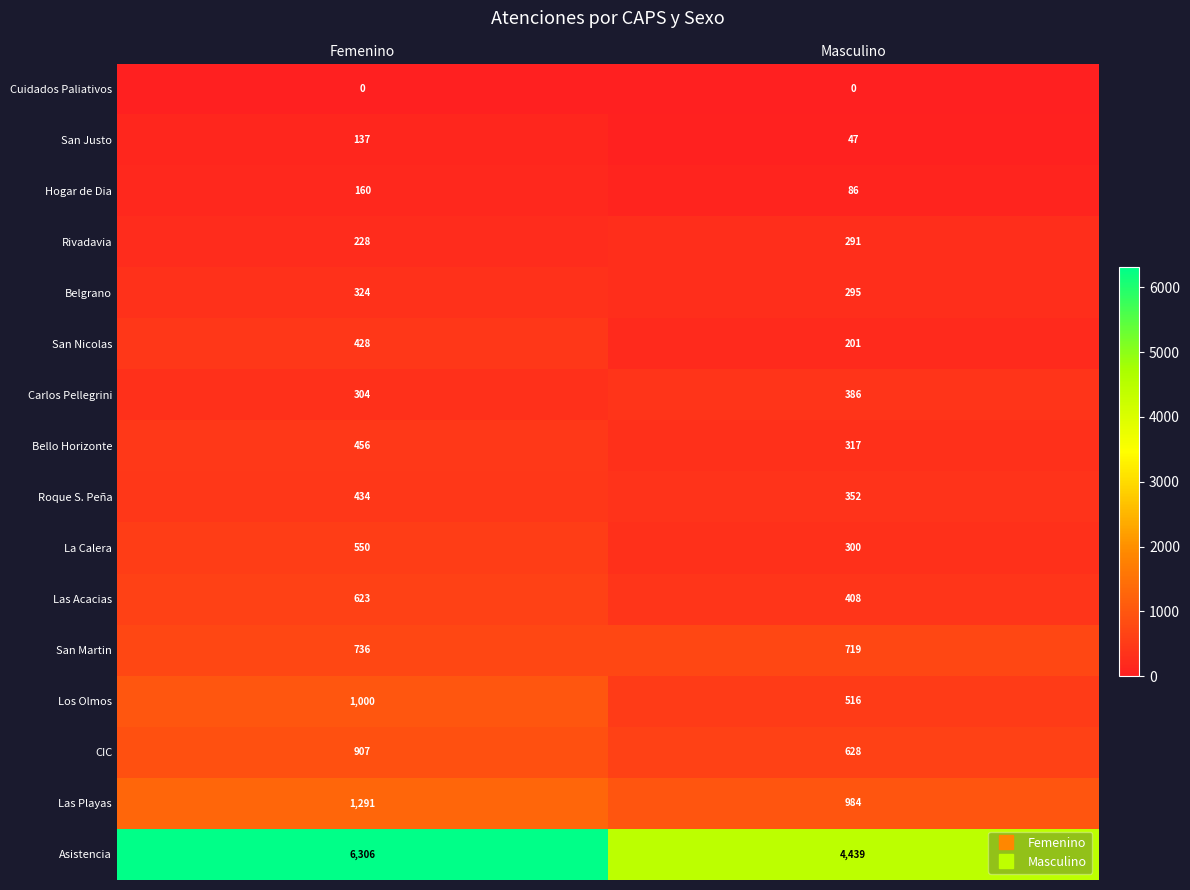

Which series has the largest total across all categories?

Asistencia